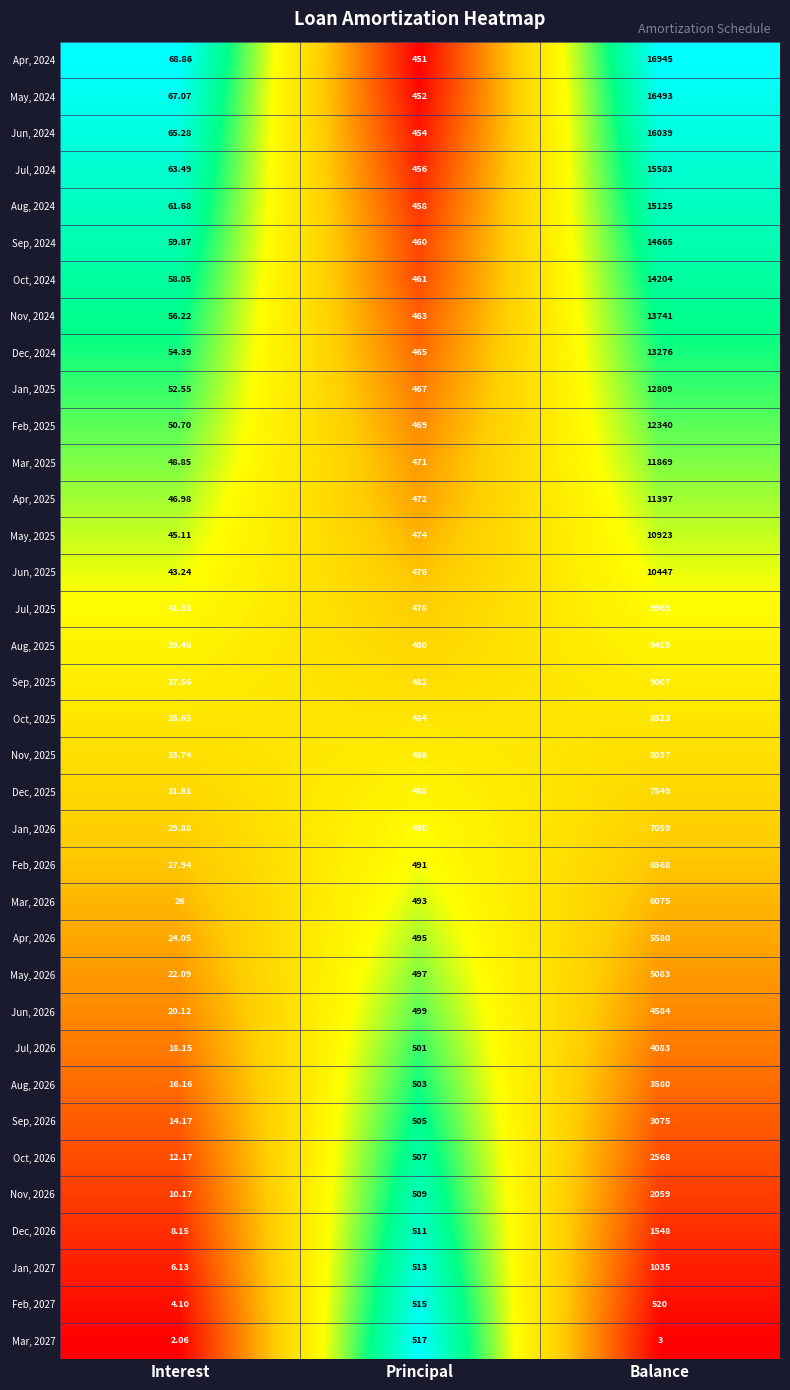

Which series has the largest total across all categories?

Apr, 2024